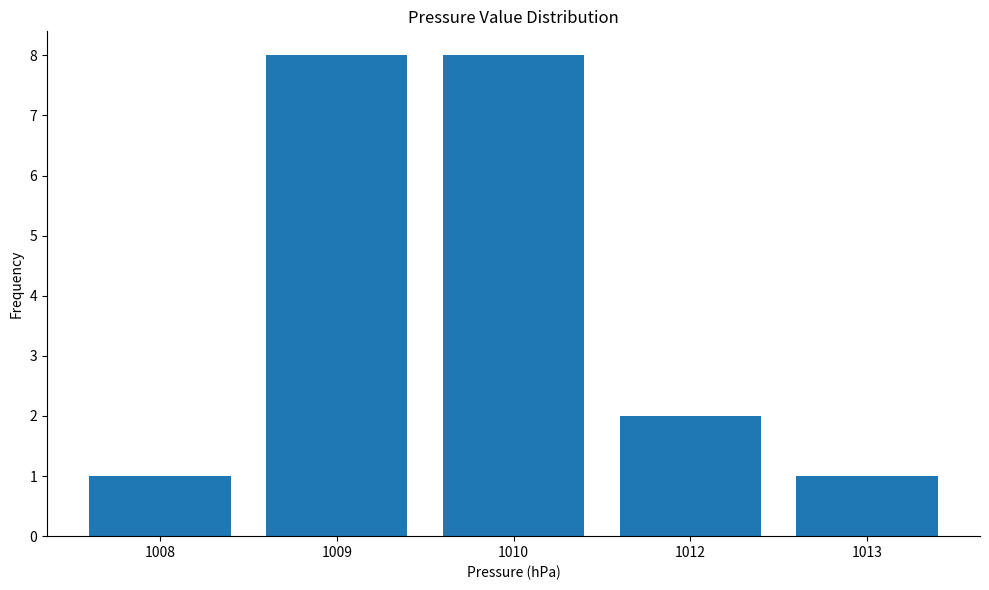

Where is the data nearest to the value 4?

1012